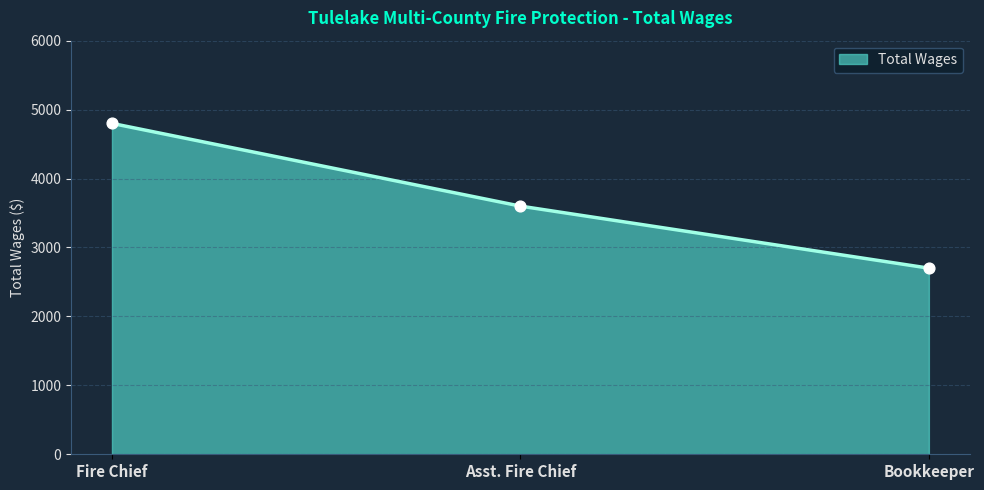

Approximately how many times larger is the value at Fire Chief compared to Bookkeeper?

1.8